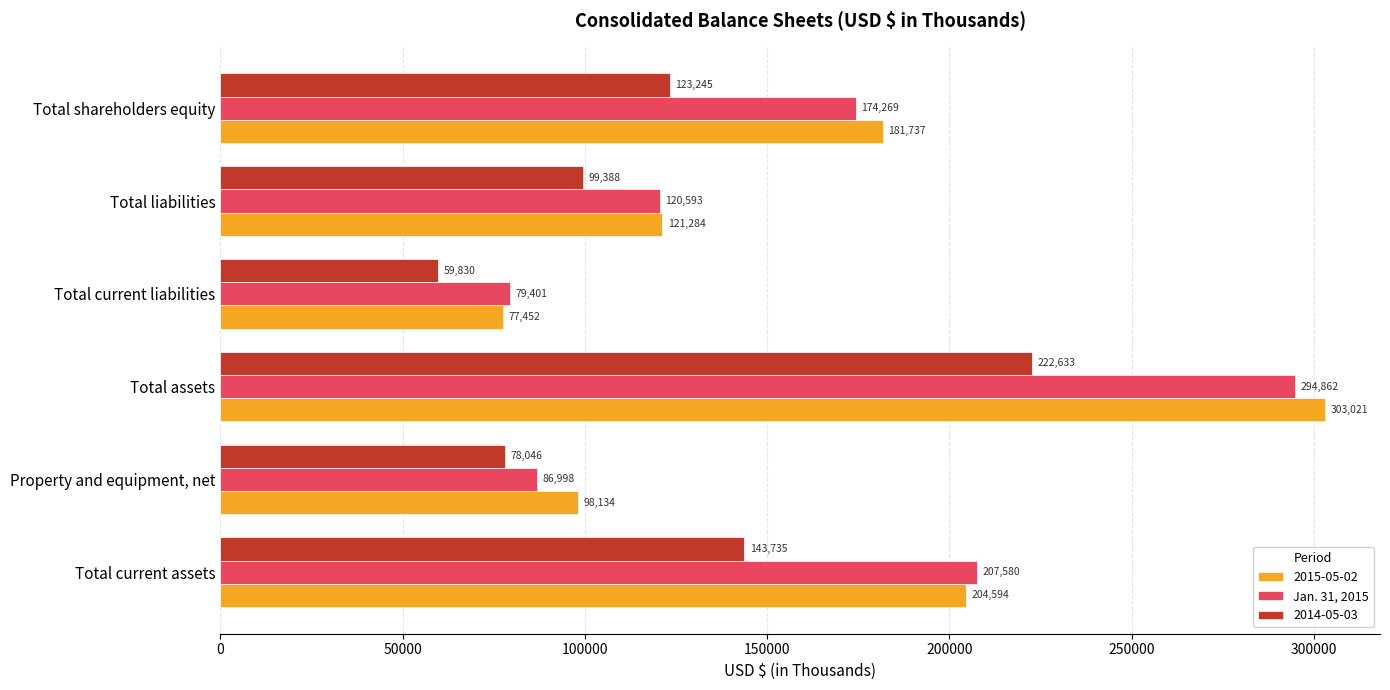

At which label is 2015-05-02 closest to 190236?

Total shareholders equity